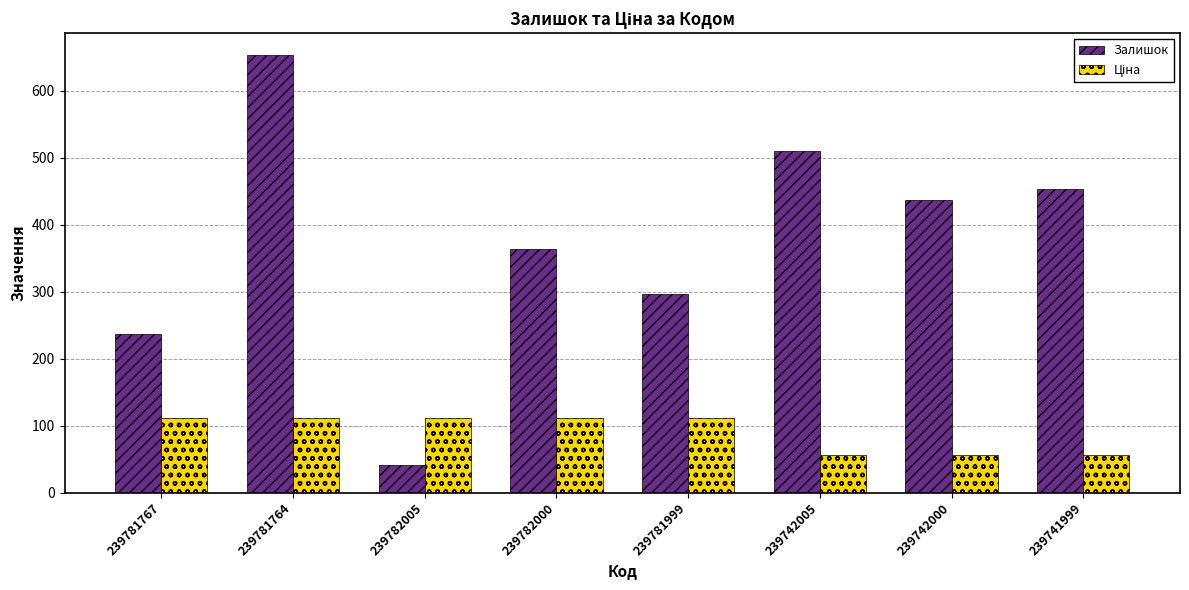

Which series changed the most between 239782000 and 239781999?

Залишок